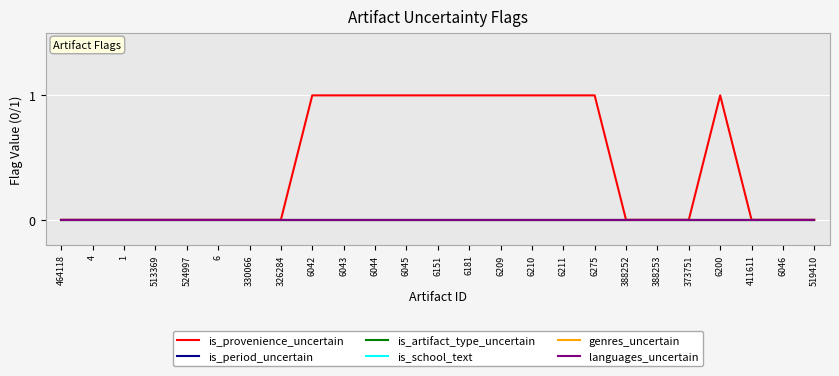

How many lines are shown in the chart?

6